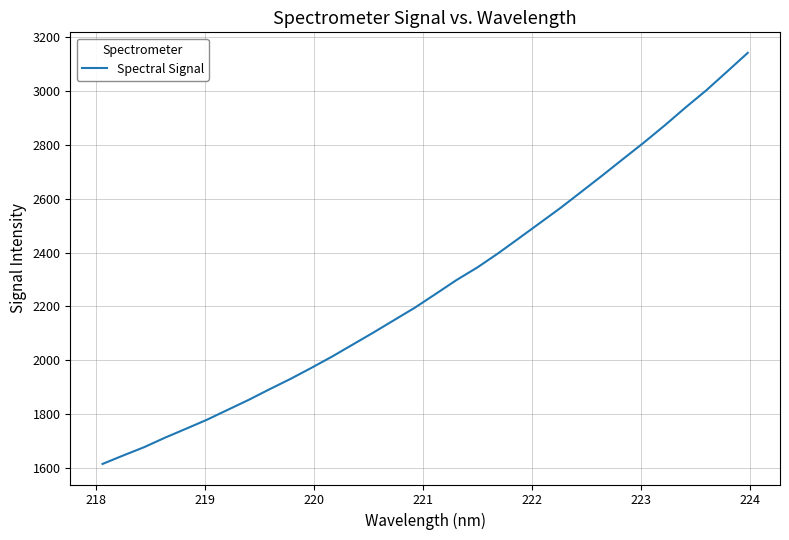

What is the minimum value shown in the chart?

1614.1